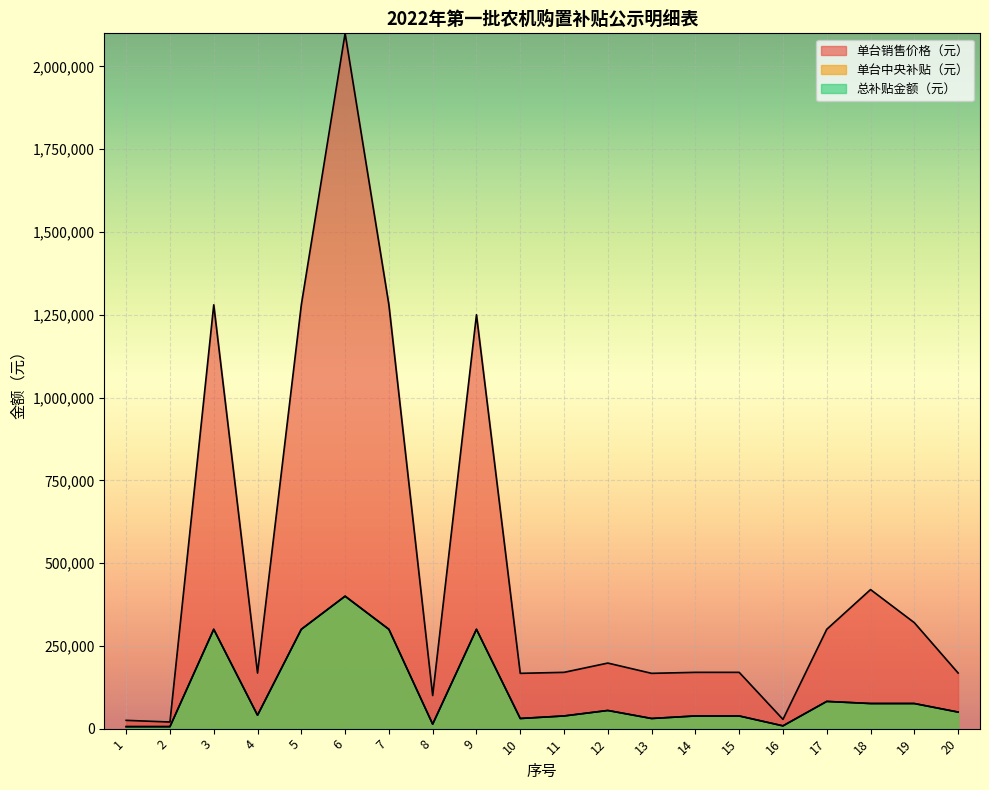

What is the maximum value shown in the chart?

2100000